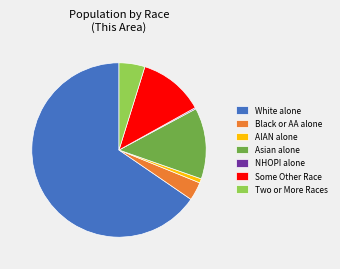

Which category has the biggest portion of the pie?

White alone